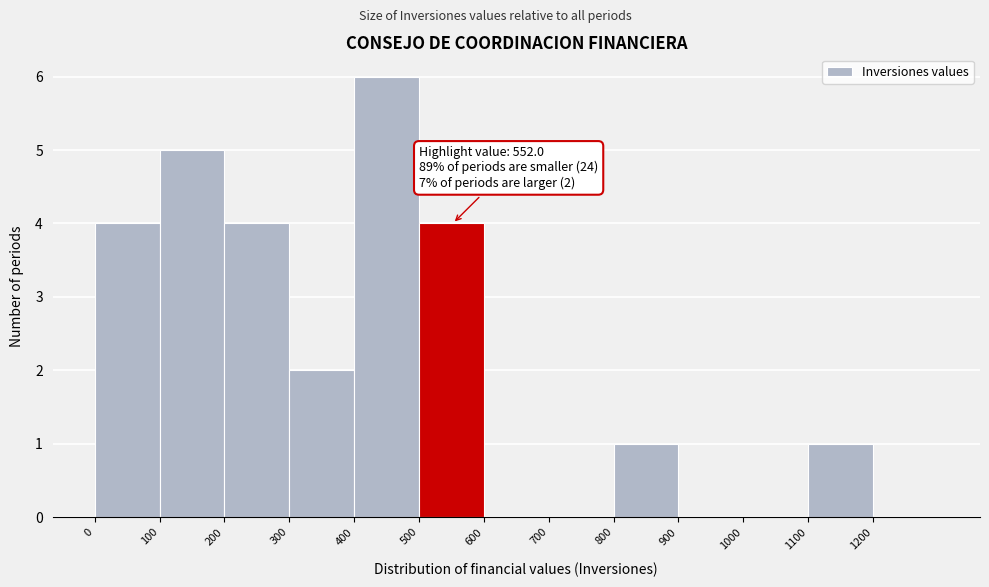

Over which range of the x-axis is the bar tallest?

400 to 500